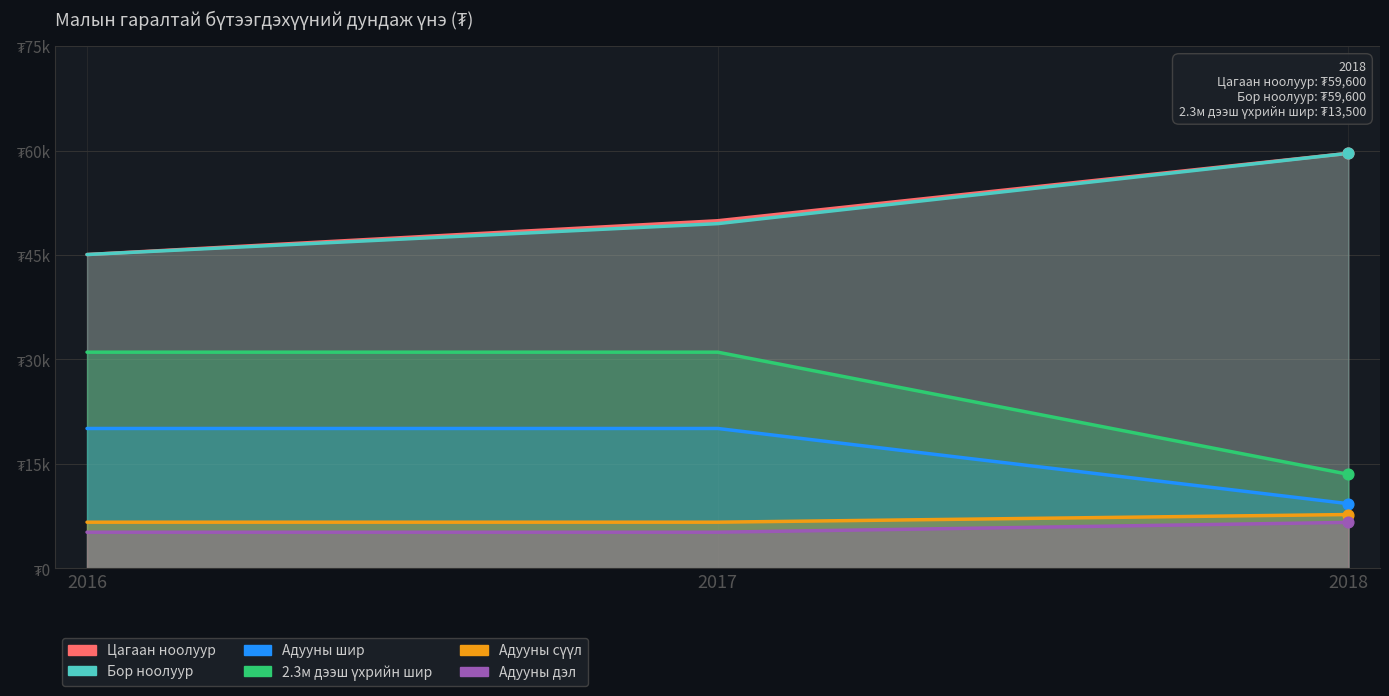

Which series has the largest total across all categories?

Цагаан ноолуур